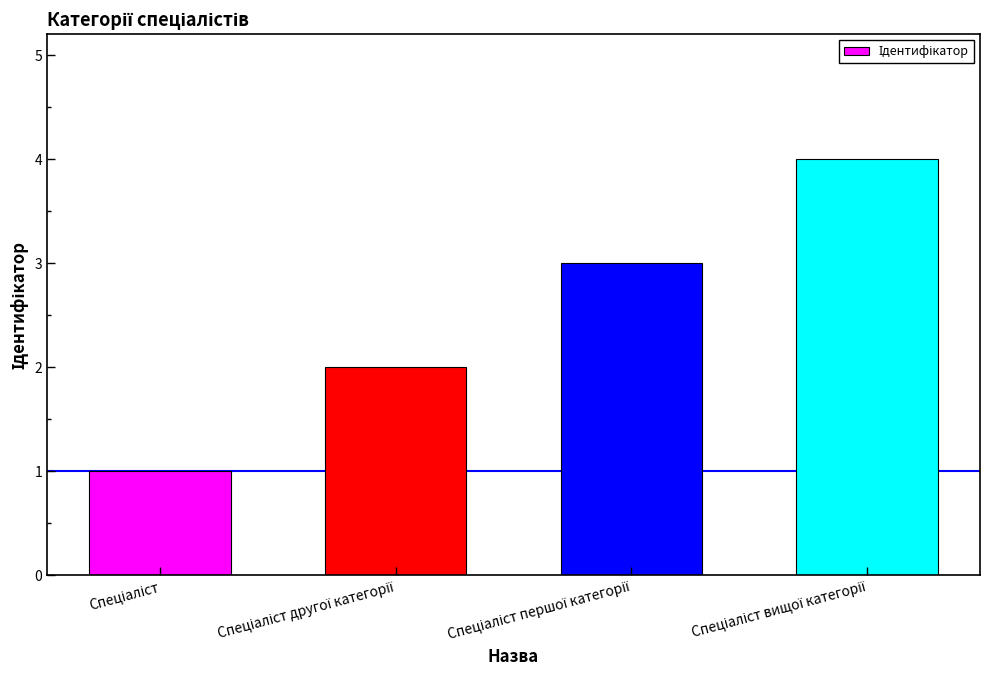

What is the greatest value displayed?

4